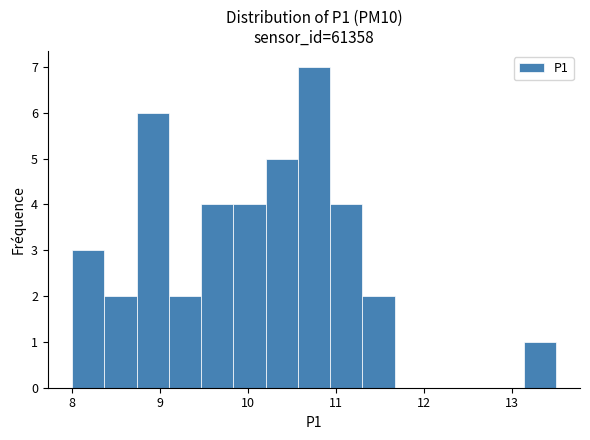

Read against the x-axis, roughly where is the centre of the tallest bar?

10.8